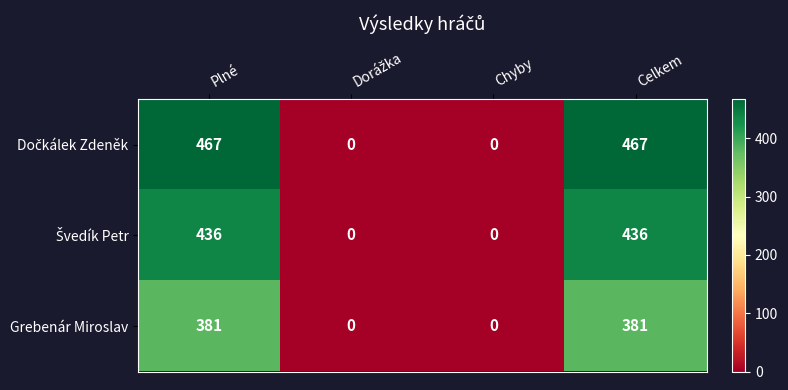

What is the difference between the highest and lowest values at Celkem?

86